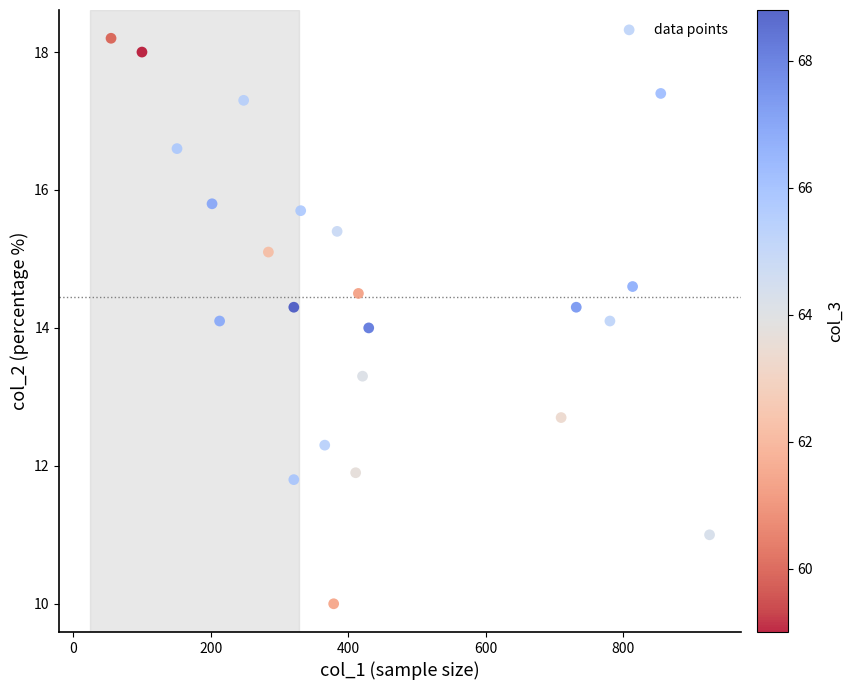

What is the range of Y values (max minus min)?

8.2